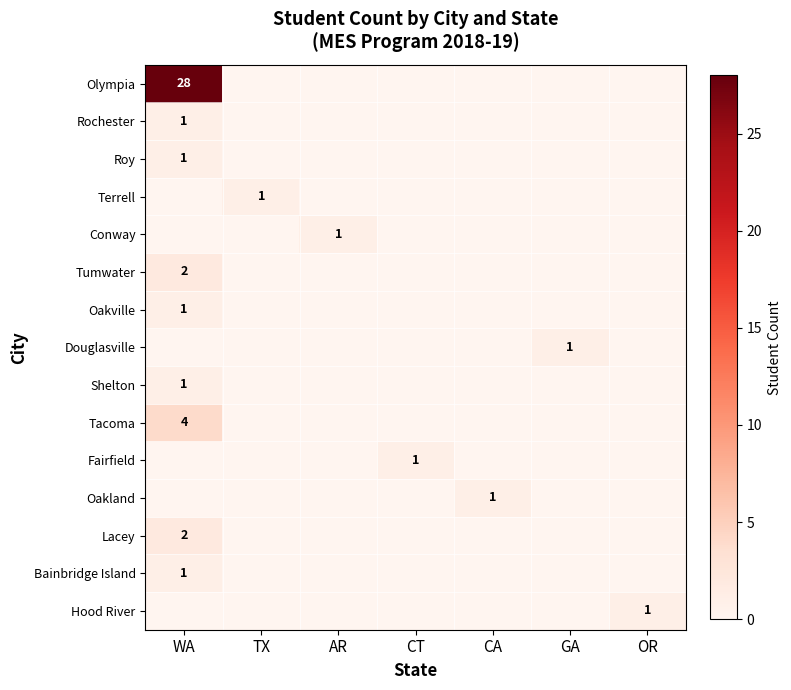

True or false: Terrell has a value of 2 at TX.

False